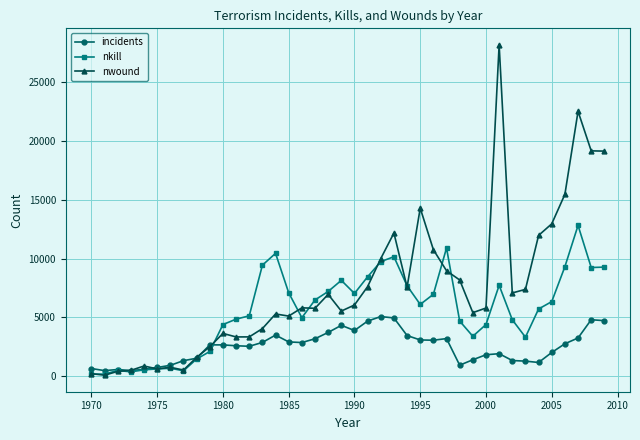

Which series has the largest total across all categories?

nwound